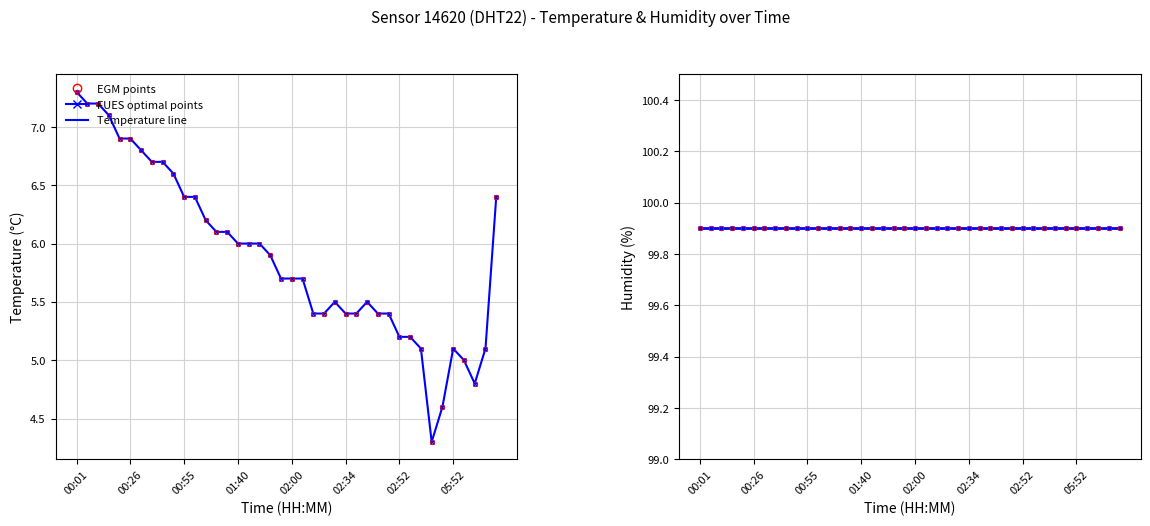

The value of Humidity (%) at 01:40 is 145.1. True or false?

False